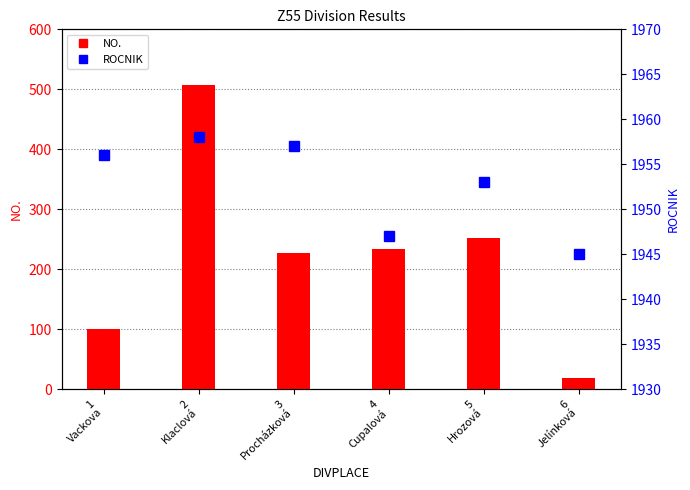

Reading right to left, extract all data points from this chart.

NO.: 6
Jelínková=19	5
Hrozová=252	4
Cupalová=233	3
Procházková=227	2
Klaclová=507	1
Vackova=101
ROCNIK: 6
Jelínková=1945	5
Hrozová=1953	4
Cupalová=1947	3
Procházková=1957	2
Klaclová=1958	1
Vackova=1956